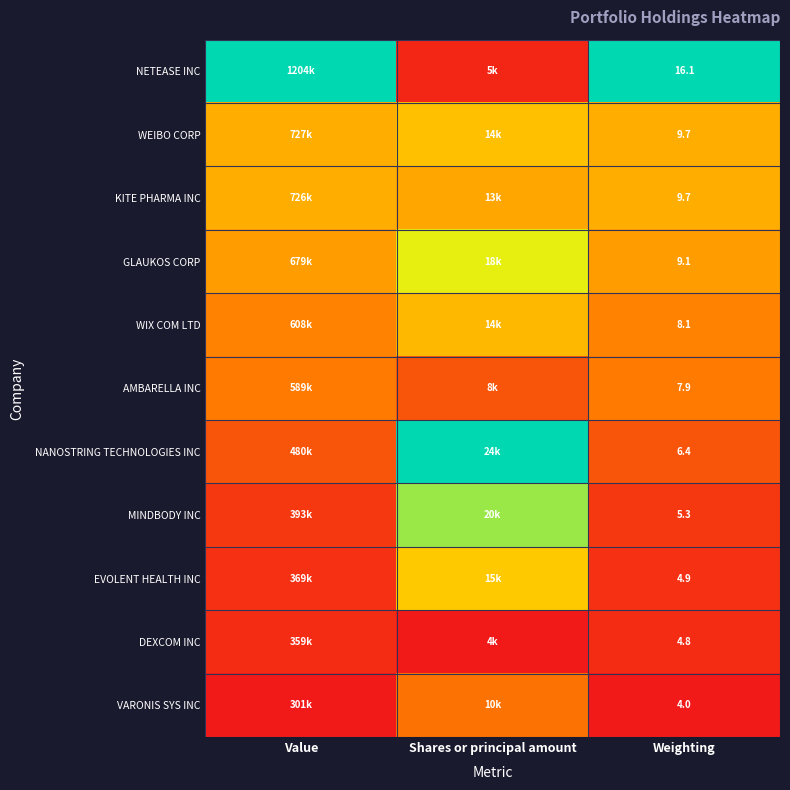

Is it true that NETEASE INC equals 0.0 at Shares or principal amount?

False